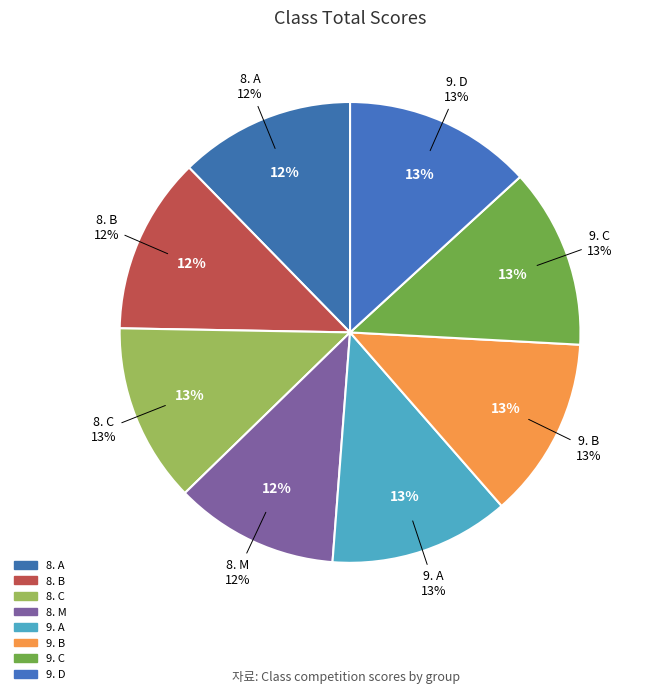

How many slices are in this pie chart?

8